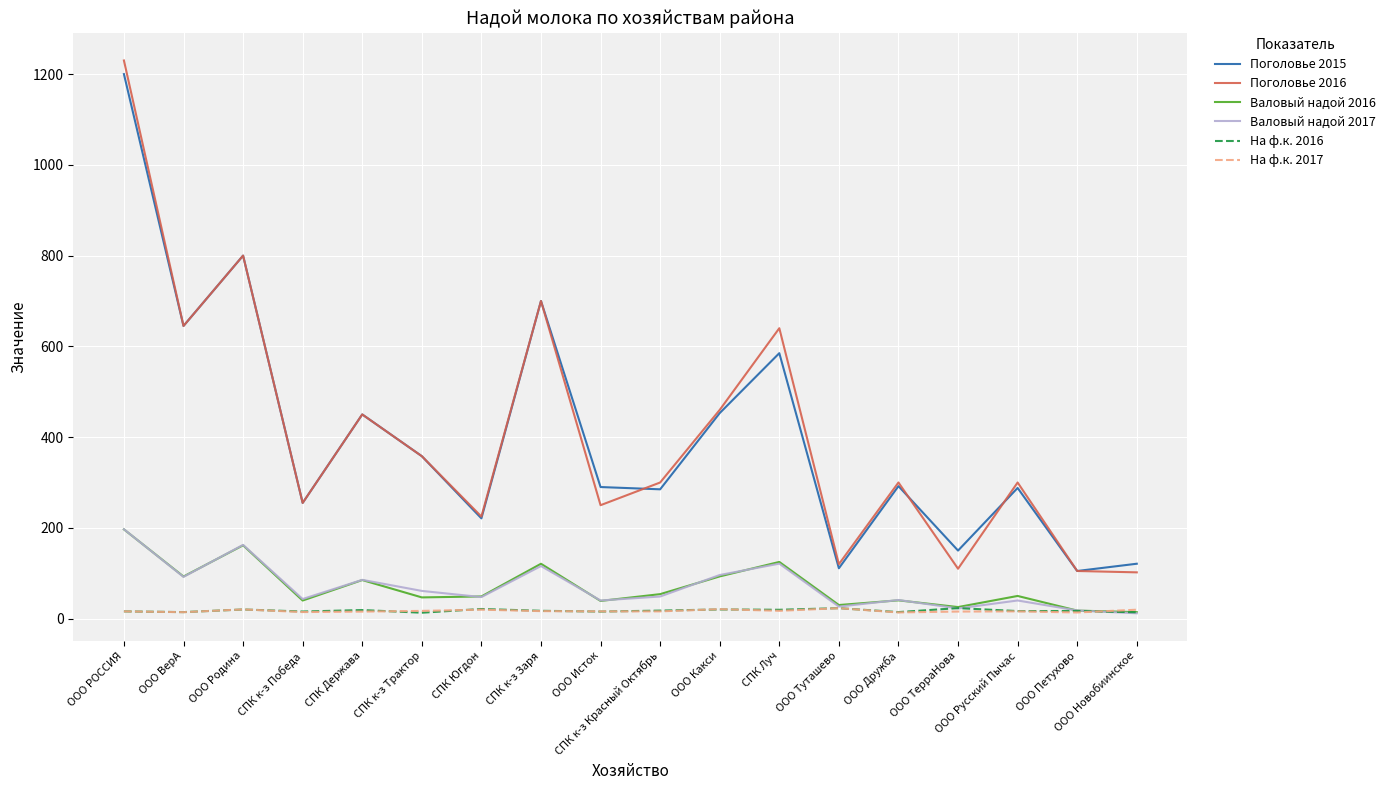

Does the chart display data point markers on the line(s)?

No